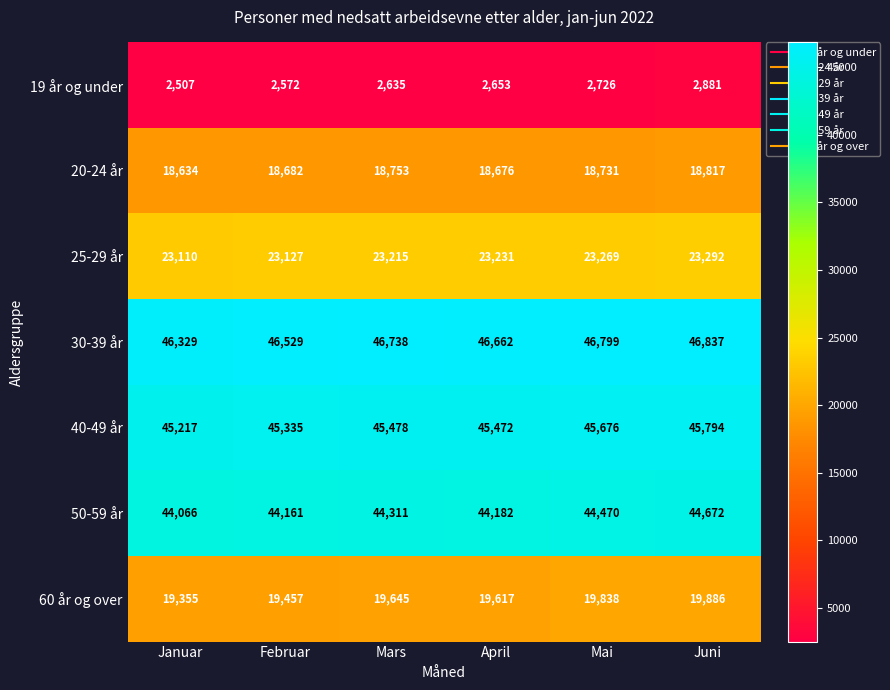

What is the difference between the second highest and minimum values in the 19 år og under series?

219